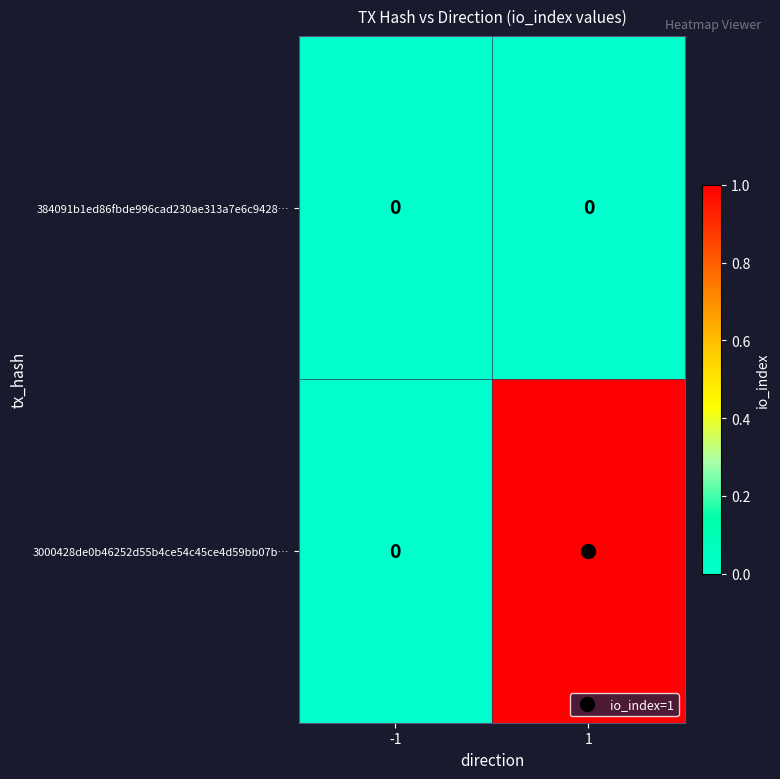

Which series has the widest spread of values?

3000428de0b46252d55b4ce54c45ce4d59bb07b…